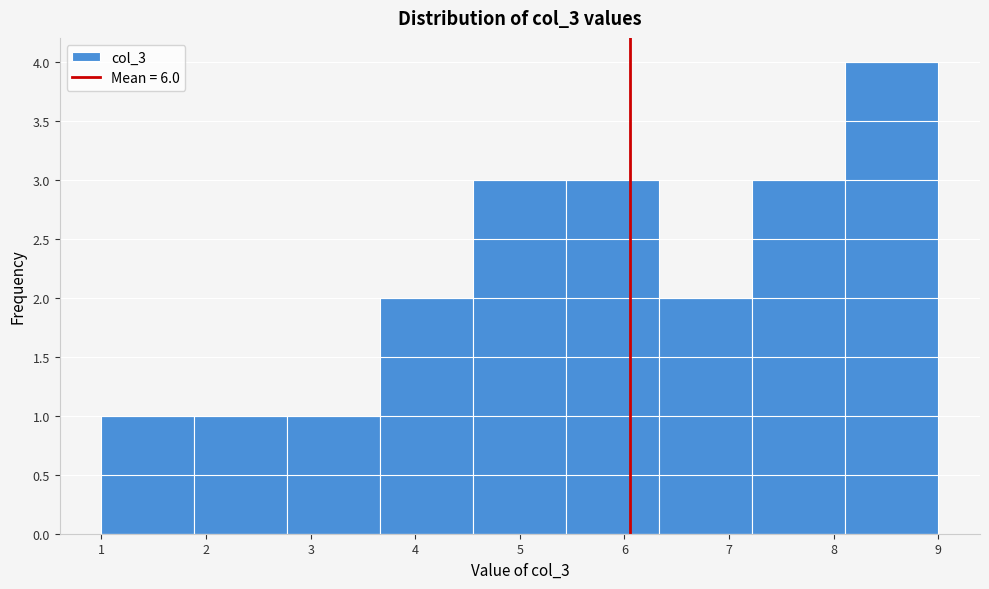

Reading left to right, list every bar in this chart as the range it spans on the x-axis followed by its height. Neither the bar edges nor the heights are printed on the chart, so give them approximately, as read against the axes.

1.0 to 1.9: 1
1.9 to 2.8: 1
2.8 to 3.7: 1
3.7 to 4.6: 2
4.6 to 5.4: 3
5.4 to 6.3: 3
6.3 to 7.2: 2
7.2 to 8.1: 3
8.1 to 9.0: 4